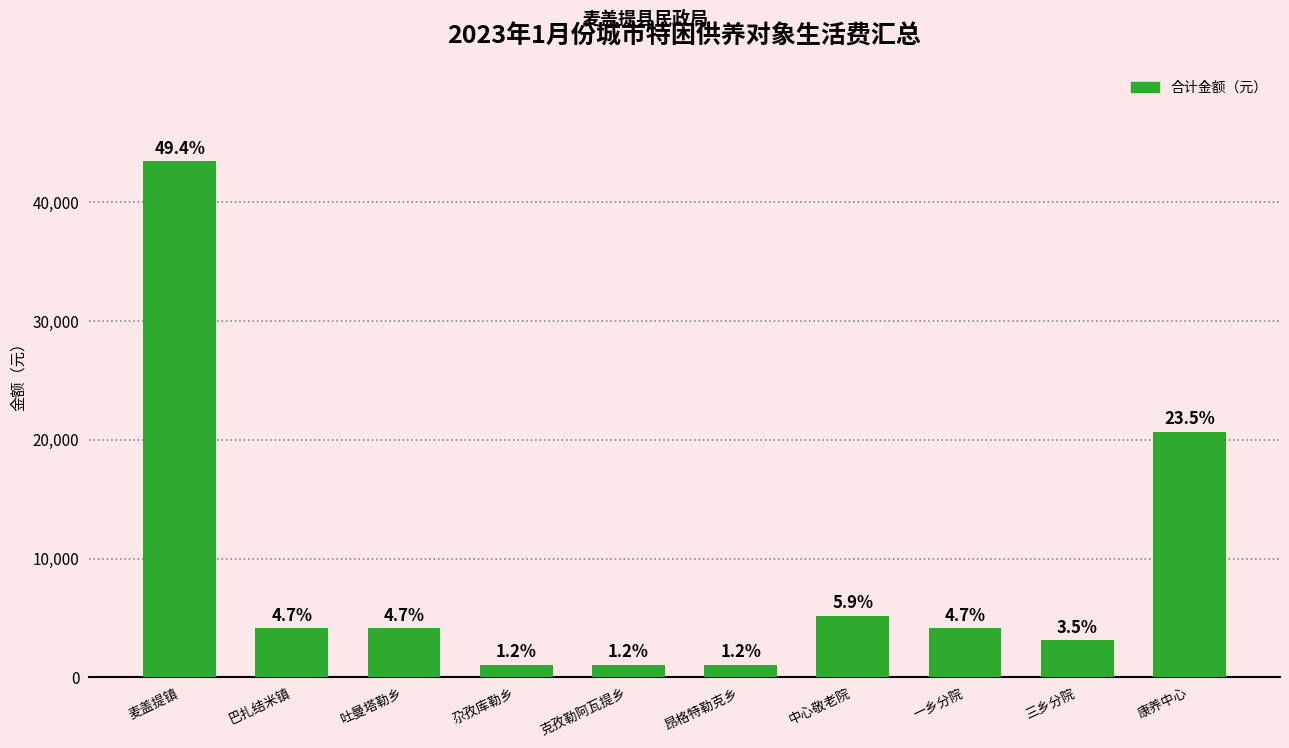

Reading left to right, extract all data points from this chart.

麦盖提镇=43470	巴扎结米镇=4140	吐曼塔勒乡=4140	尕孜库勒乡=1035	克孜勒阿瓦提乡=1035	昂格特勒克乡=1035	中心敬老院=5175	一乡分院=4140	三乡分院=3105	康养中心=20700